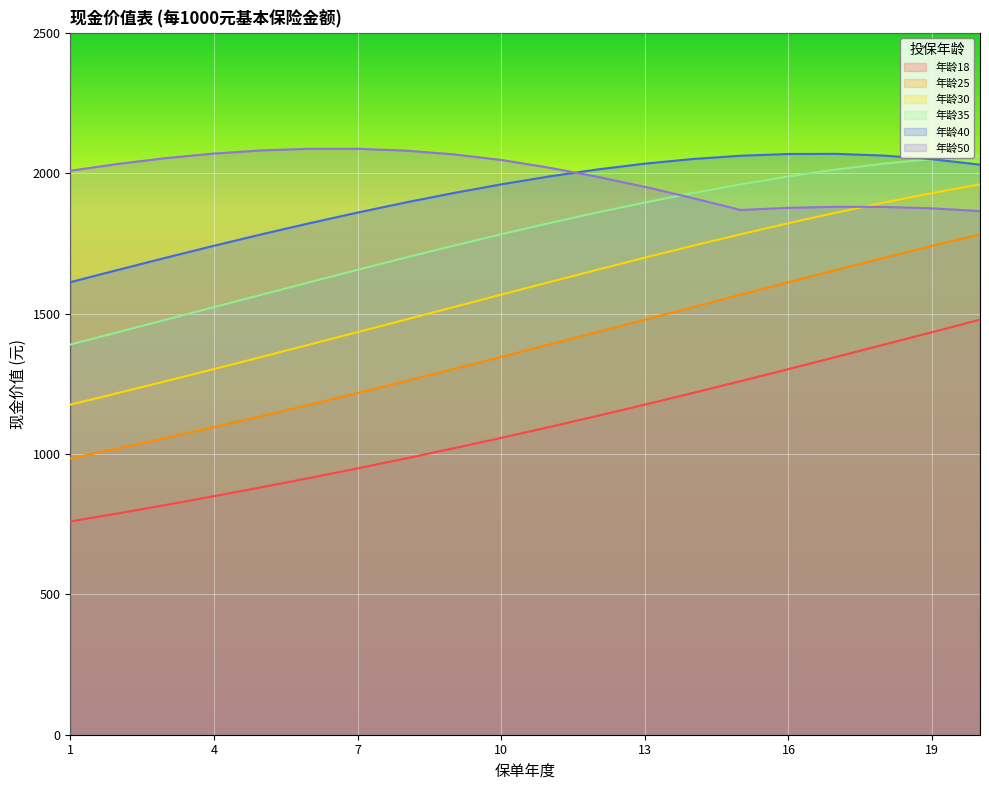

What are all the series names shown in the legend?

年龄18, 年龄25, 年龄30, 年龄35, 年龄40, 年龄50